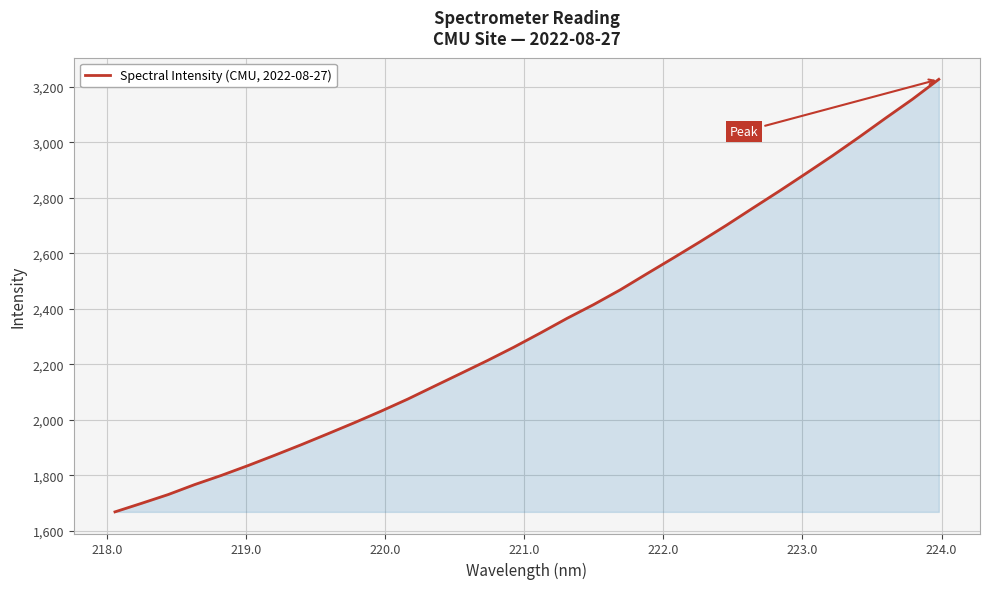

What is the smallest value displayed?

1668.0